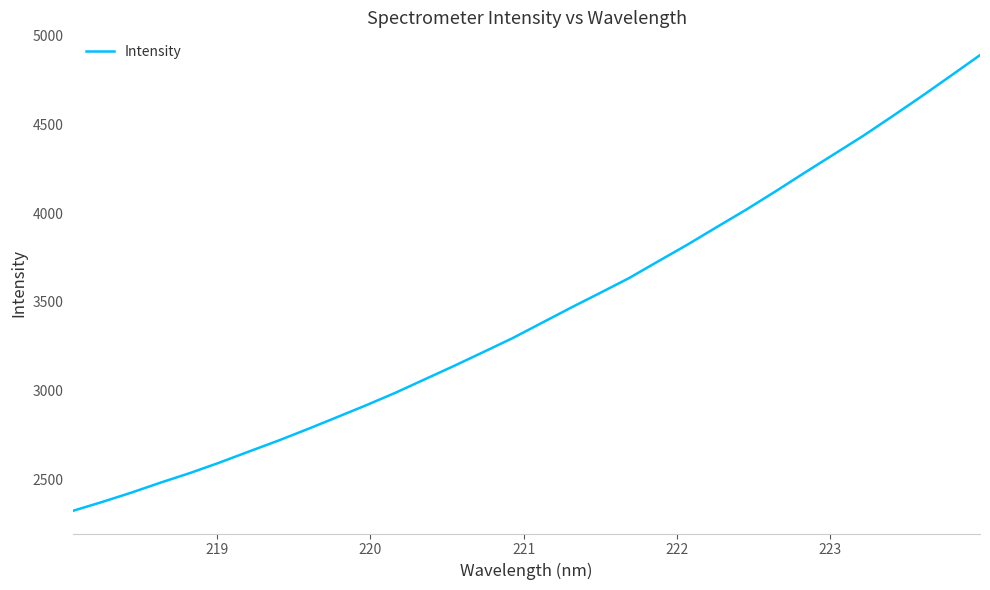

What is the greatest value displayed?

4888.8